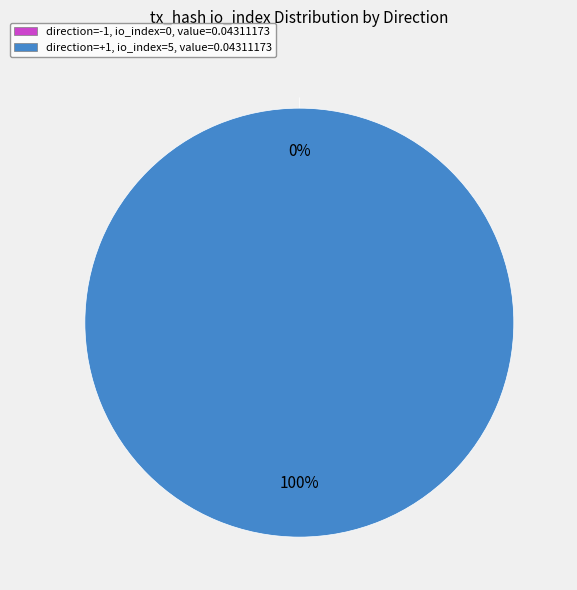

Rank the categories by value from lowest to highest.

direction=-1 (io_index=0), direction=1 (io_index=5)